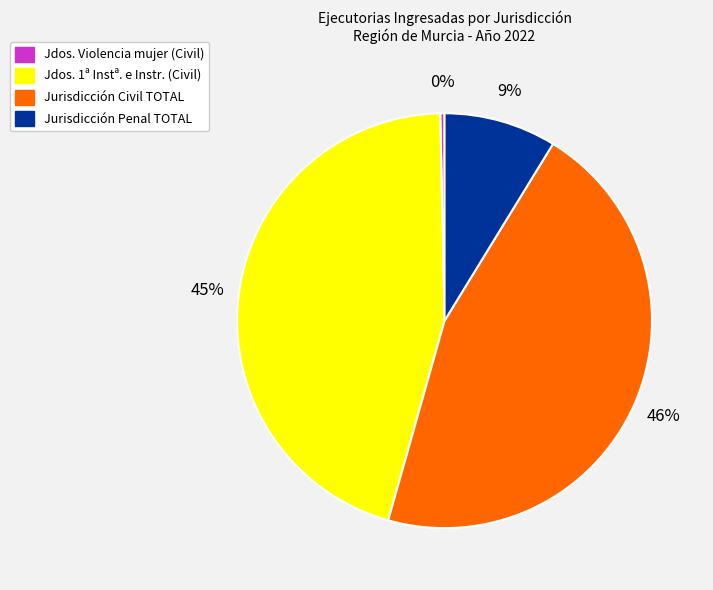

To the nearest percent, what is the average slice percentage?

25%